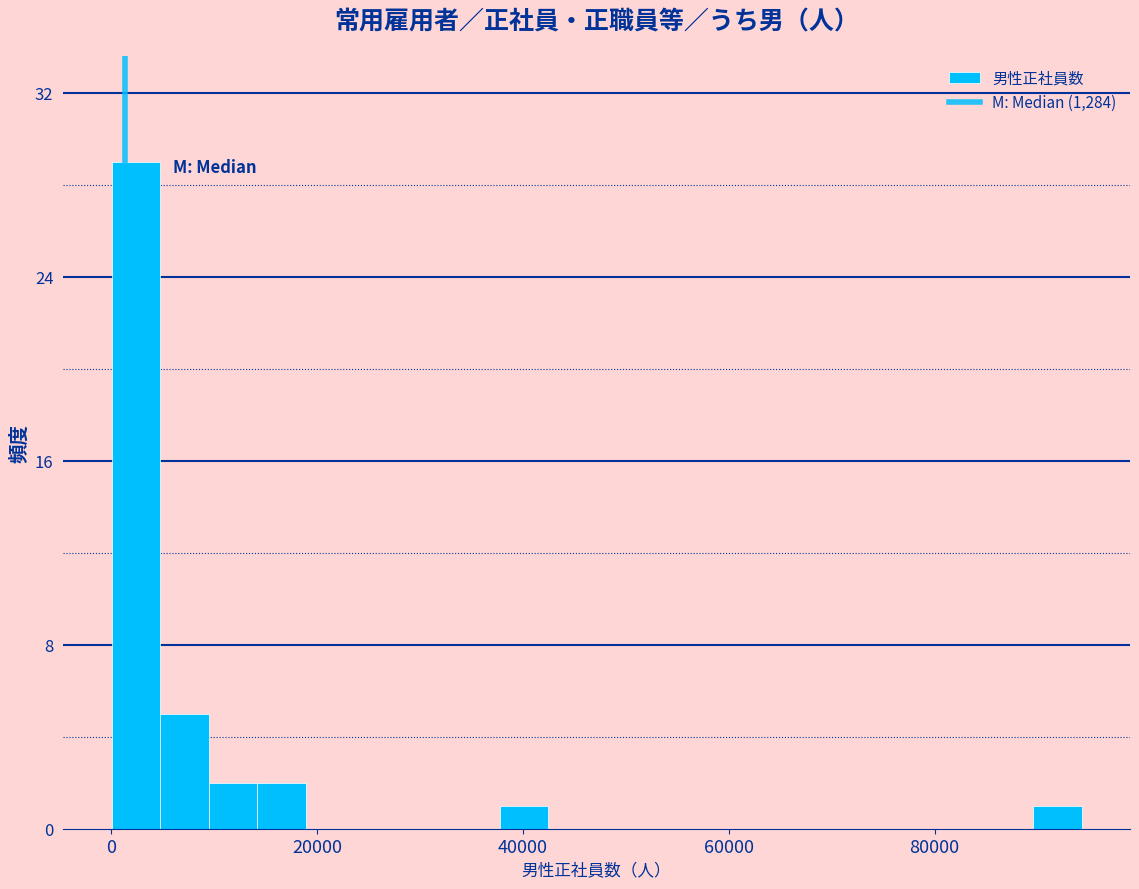

Around what value on the x-axis is the tallest bar? Give the approximate position of its centre, as read against the axis.

2000